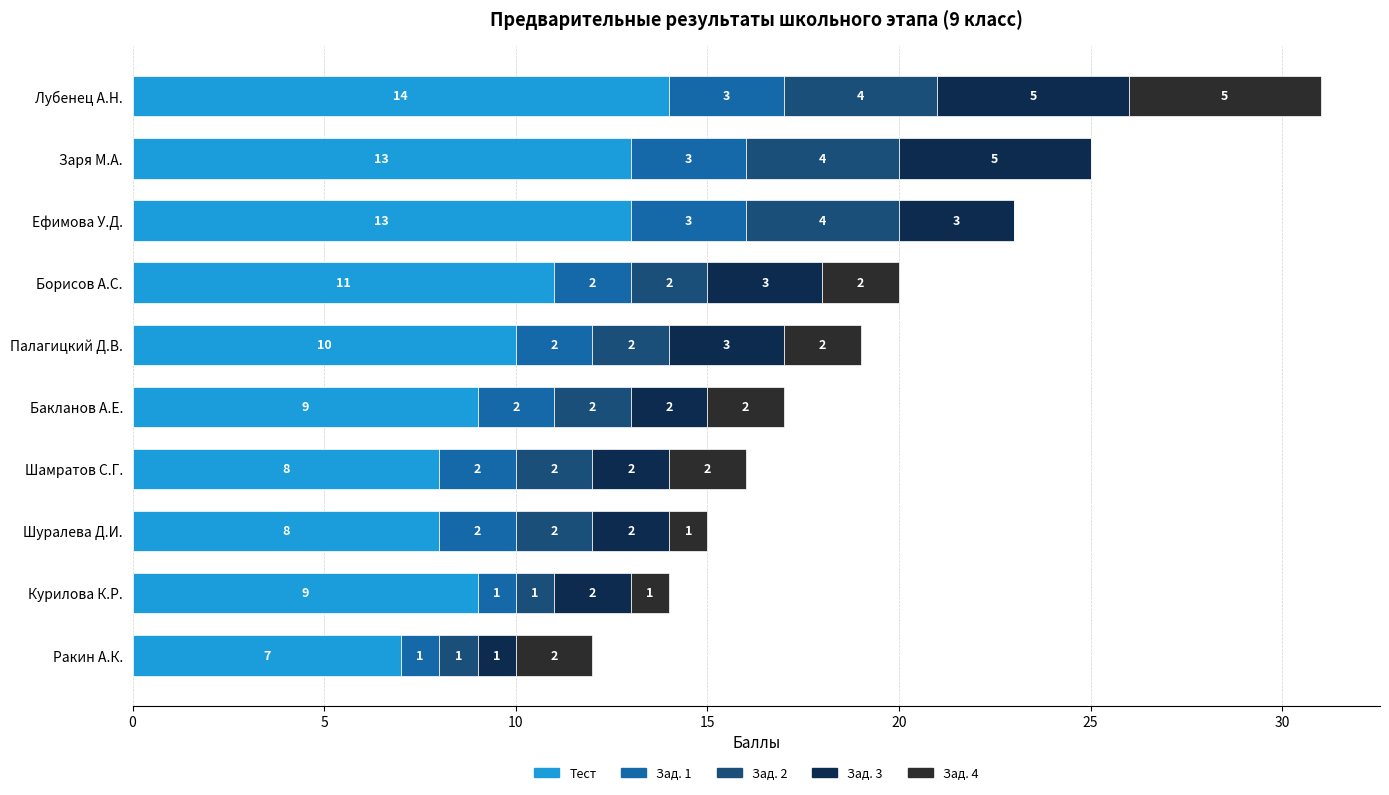

At which category is the sum across all series the highest?

Лубенец А.Н.